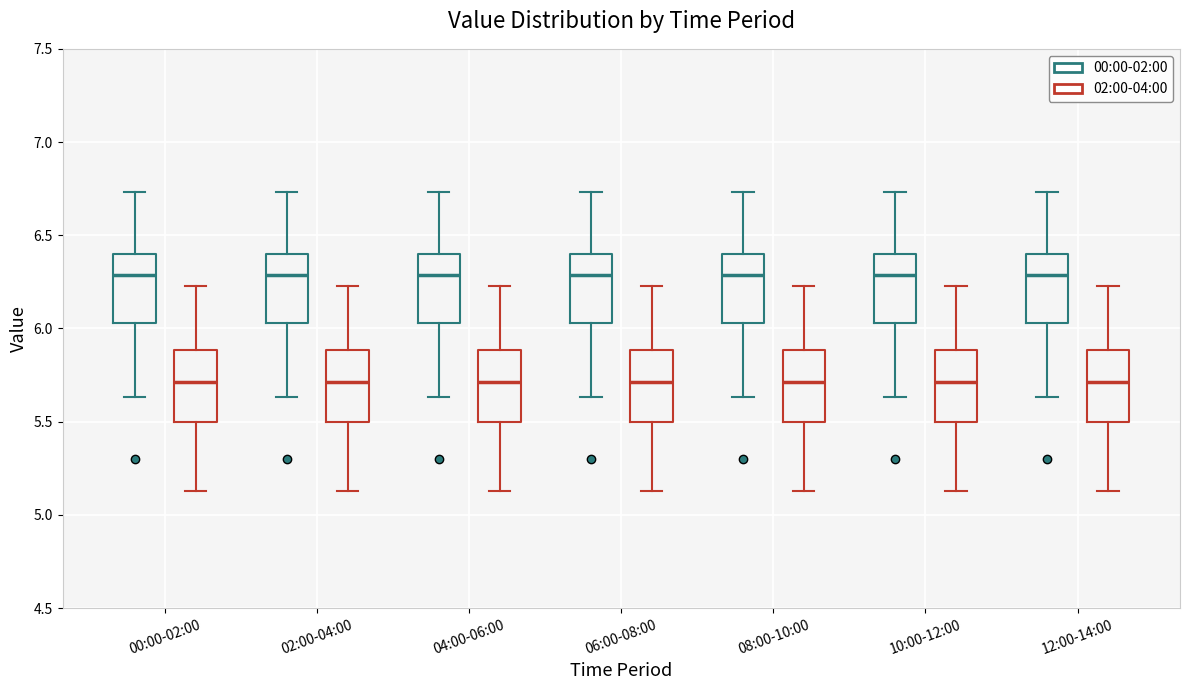

Where does the lower whisker of the box for 02:00-04:00 (02:00-04:00) end on the y-axis? The values are not printed on the chart, so give them approximately, as read against the axis.

5.15